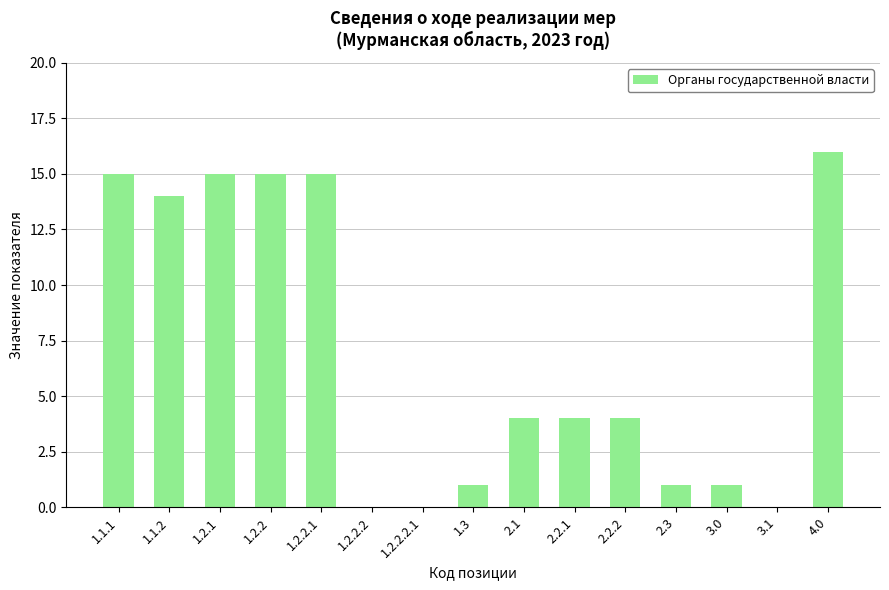

Read the value at 2.2.1, to the nearest 5.

5